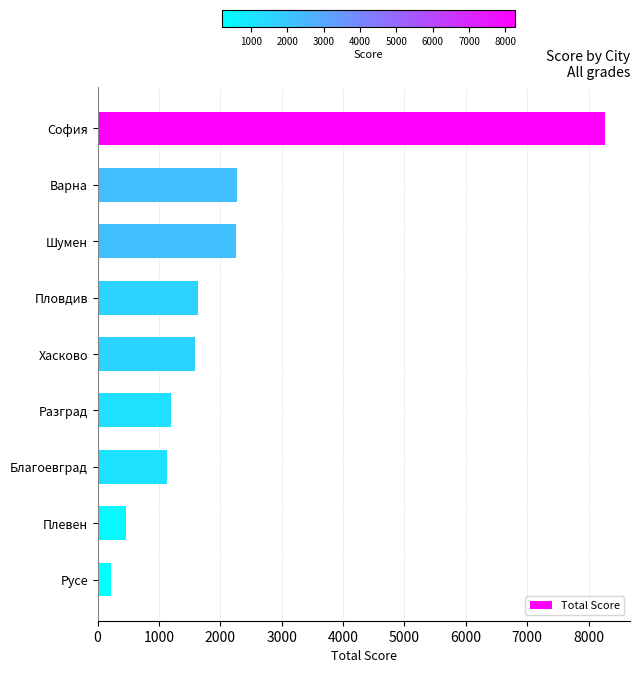

The chart shows a value of 682 at Варна. True or false?

False